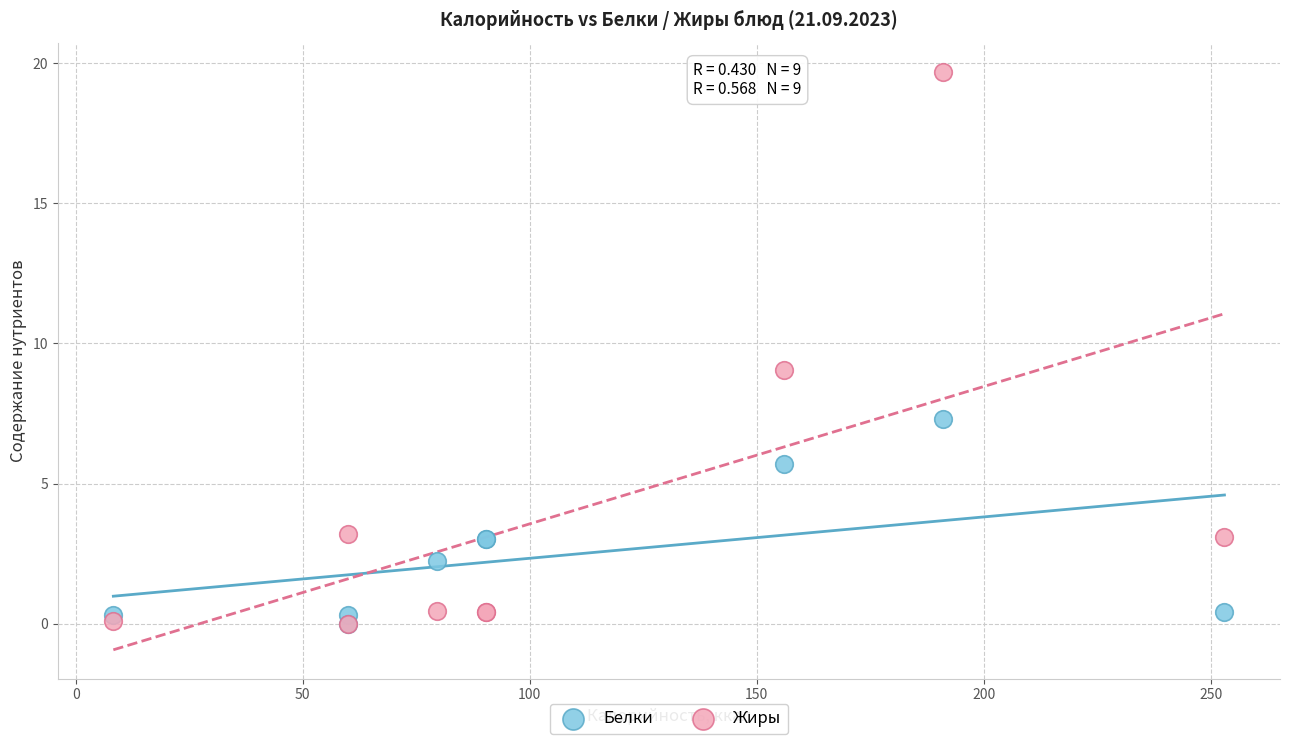

Which series has the widest spread of Y values?

Жиры